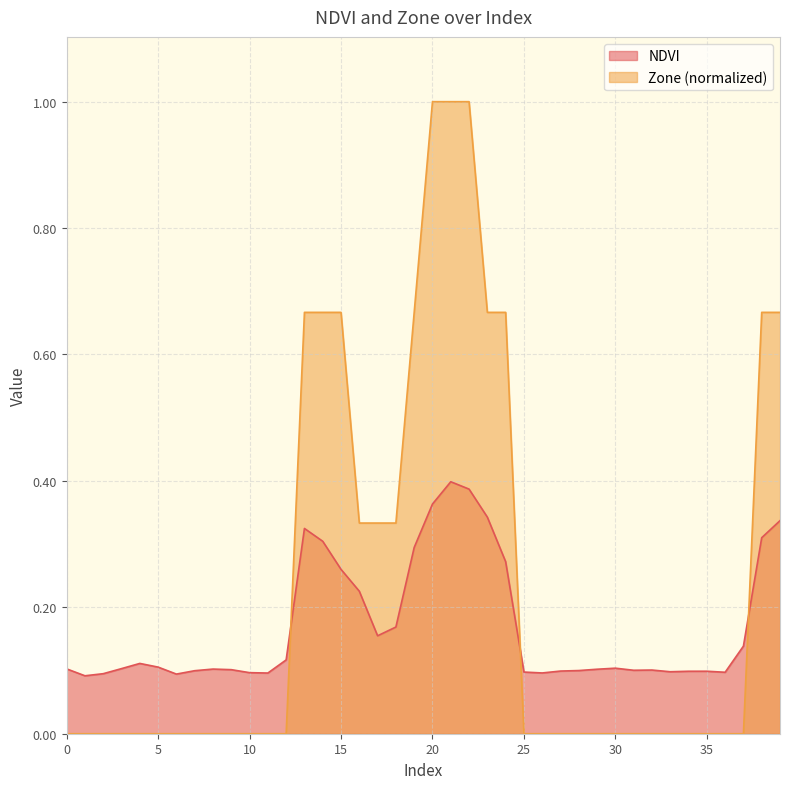

Reading right to left, transcribe all the data shown in this chart.

NDVI: 39=0.3	38=0.3	37=0.1	36=0.1	35=0.1	34=0.1	33=0.1	32=0.1	31=0.1	30=0.1	29=0.1	28=0.1	27=0.1	26=0.1	25=0.1	24=0.3	23=0.3	22=0.4	21=0.4	20=0.4	19=0.3	18=0.2	17=0.2	16=0.2	15=0.3	14=0.3	13=0.3	12=0.1	11=0.1	10=0.1	9=0.1	8=0.1	7=0.1	6=0.1	5=0.1	4=0.1	3=0.1	2=0.1	1=0.1	0=0.1
Zone: 39=0.7	38=0.7	37=0.0	36=0.0	35=0.0	34=0.0	33=0.0	32=0.0	31=0.0	30=0.0	29=0.0	28=0.0	27=0.0	26=0.0	25=0.0	24=0.7	23=0.7	22=1.0	21=1.0	20=1.0	19=0.7	18=0.3	17=0.3	16=0.3	15=0.7	14=0.7	13=0.7	12=0.0	11=0.0	10=0.0	9=0.0	8=0.0	7=0.0	6=0.0	5=0.0	4=0.0	3=0.0	2=0.0	1=0.0	0=0.0